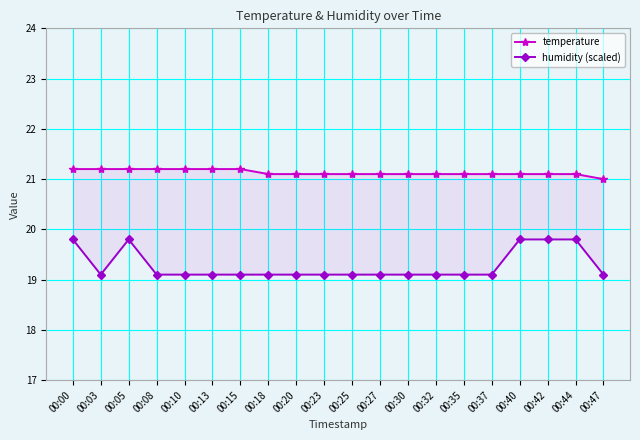

Does the chart have visible grid lines?

Yes